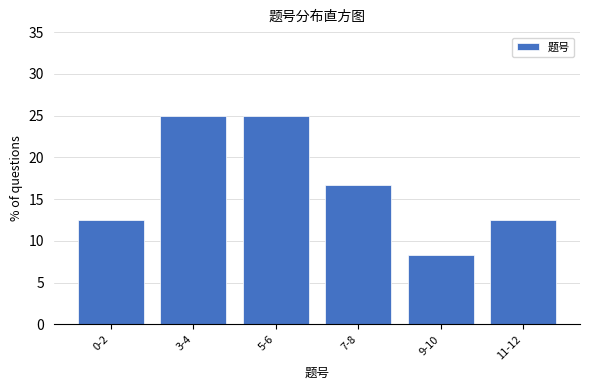

Reading left to right, list all the values displayed in this chart.

12.5	25.0	25.0	16.7	8.3	12.5